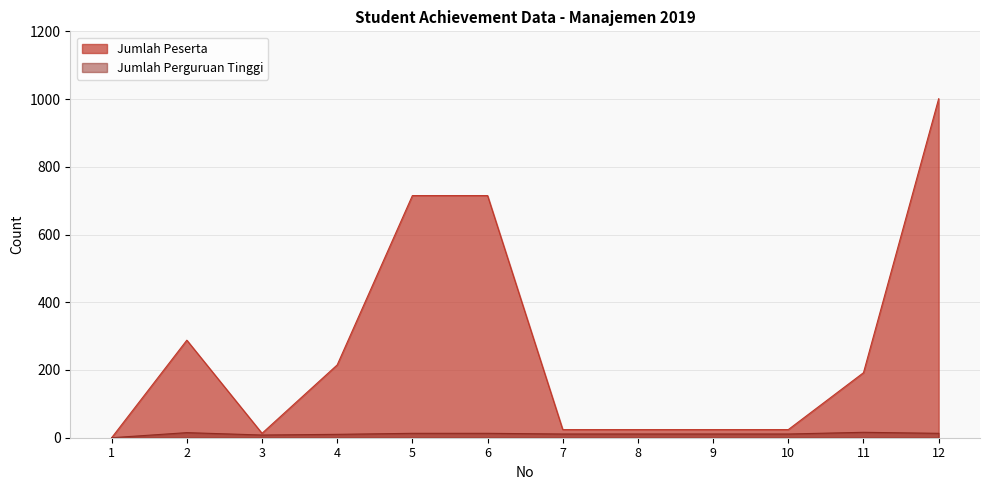

At which category is the sum across all series the highest?

12